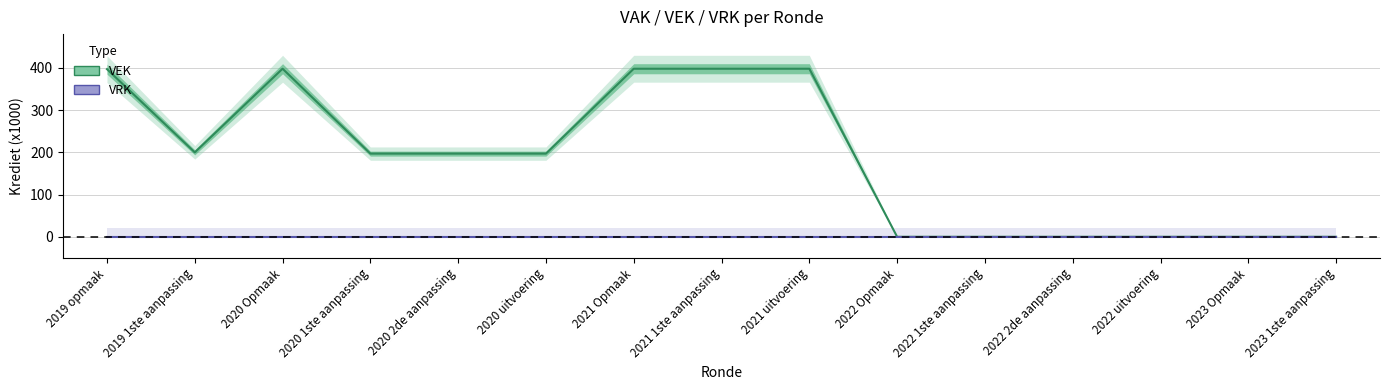

Which category has the highest value in the VEK series?

2020 Opmaak